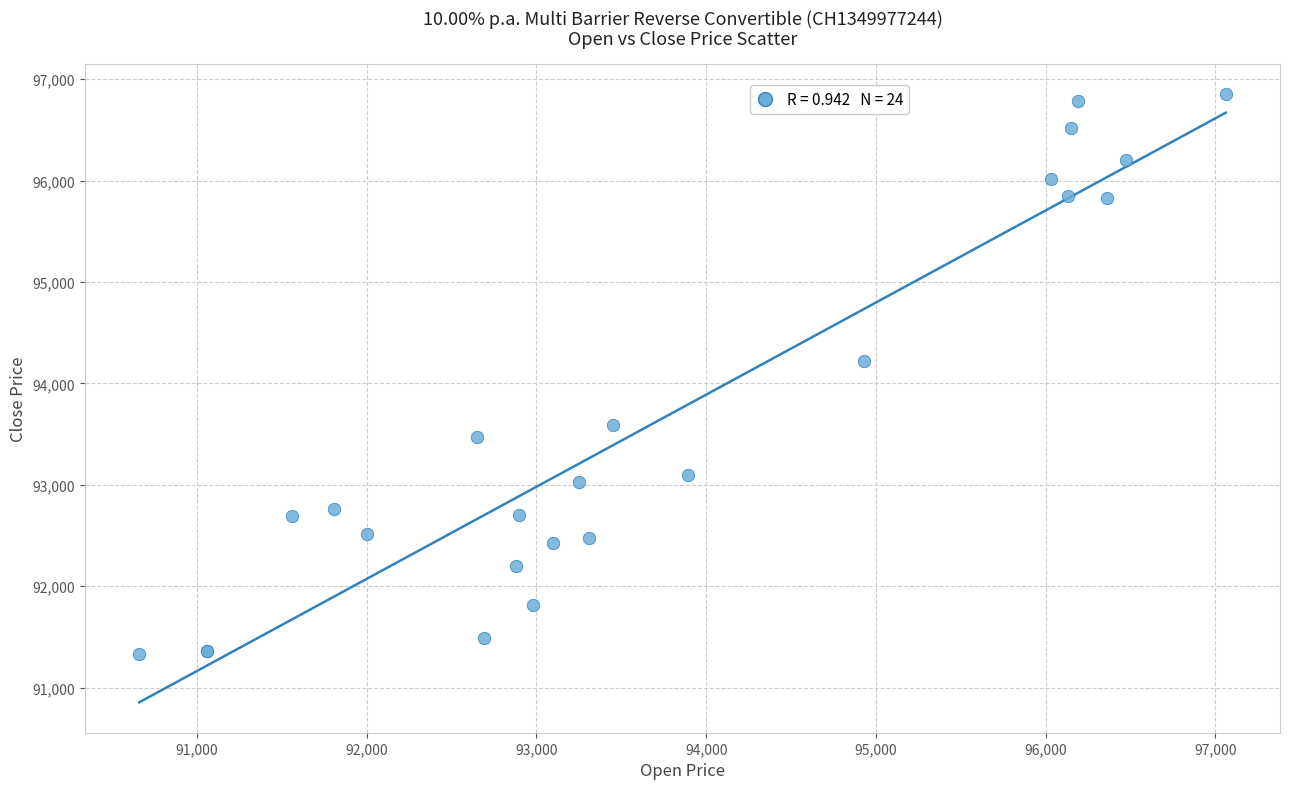

What Y value in the scatter plot is closest to 94092?

94220